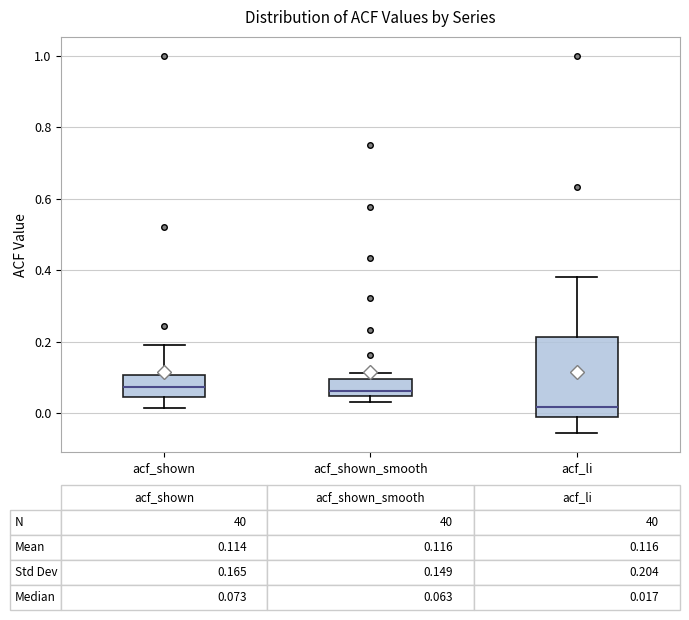

Which box's median line is the lowest?

acf_li